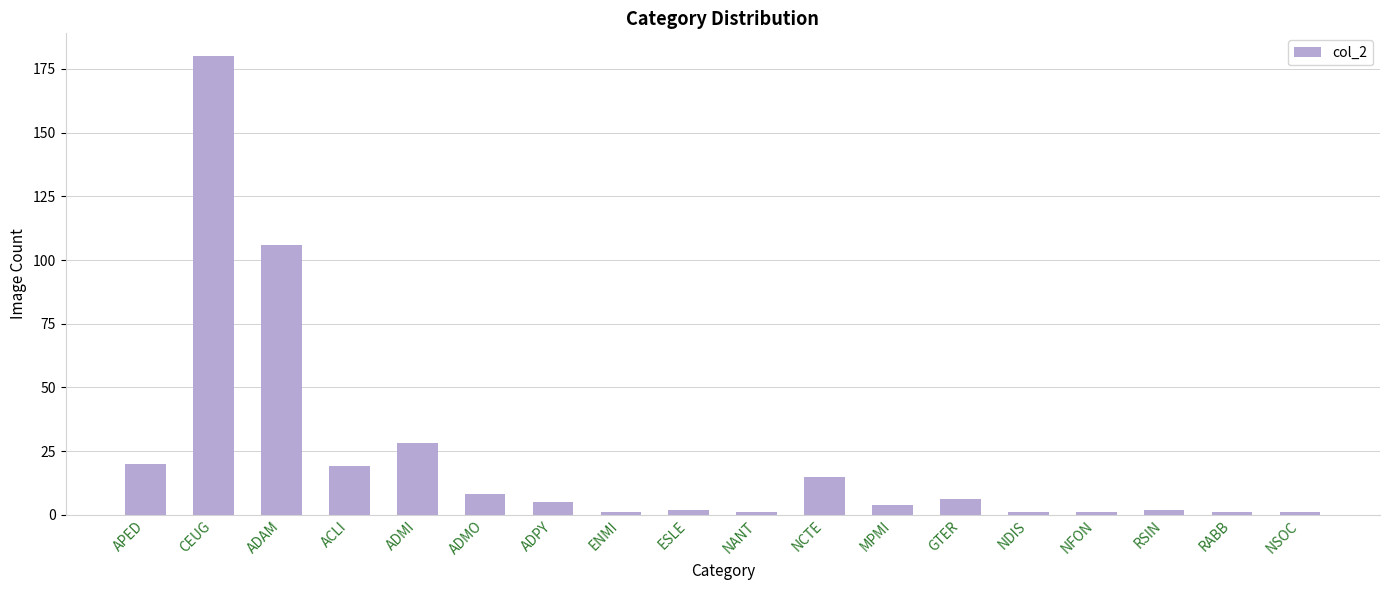

What is the label of the 1st bar from the right?

NSOC